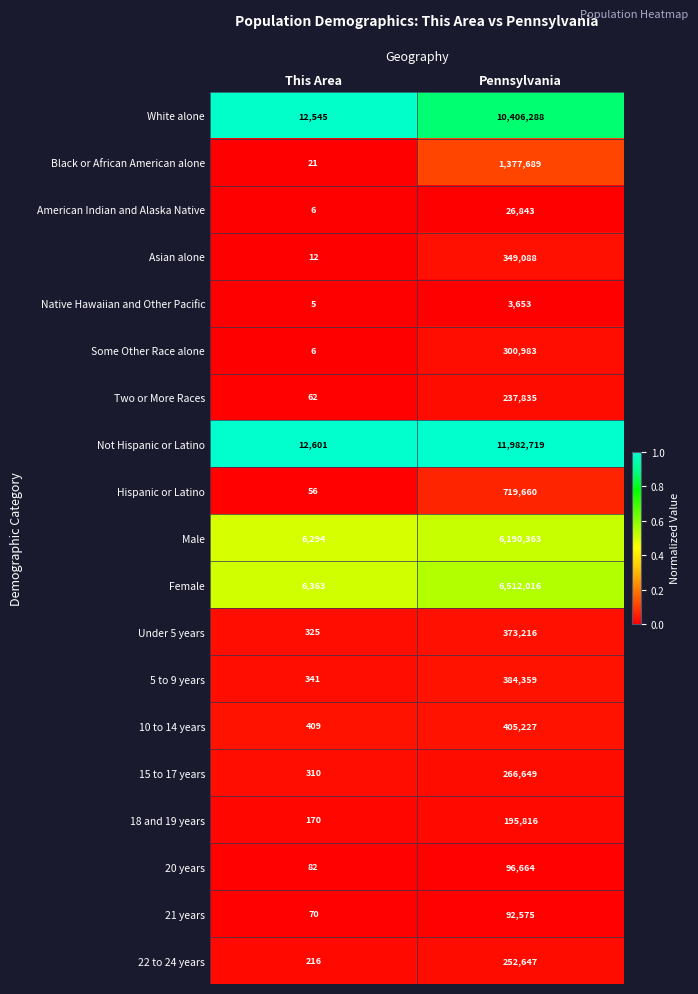

True or false: 15 to 17 years has a value of 459386 at Pennsylvania.

False